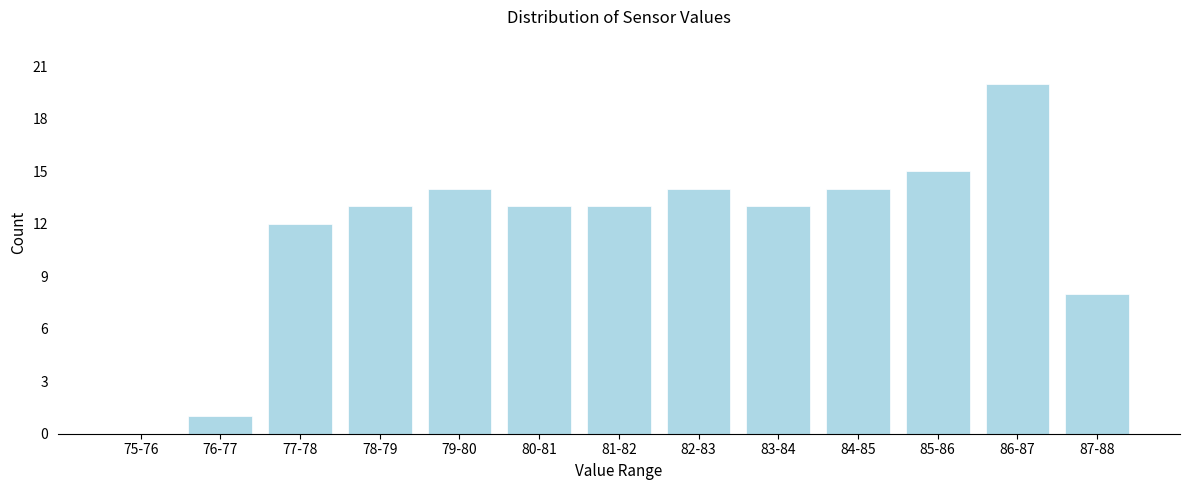

Reading left to right, transcribe all the data shown in this chart.

75-76=0	76-77=1	77-78=12	78-79=13	79-80=14	80-81=13	81-82=13	82-83=14	83-84=13	84-85=14	85-86=15	86-87=20	87-88=8